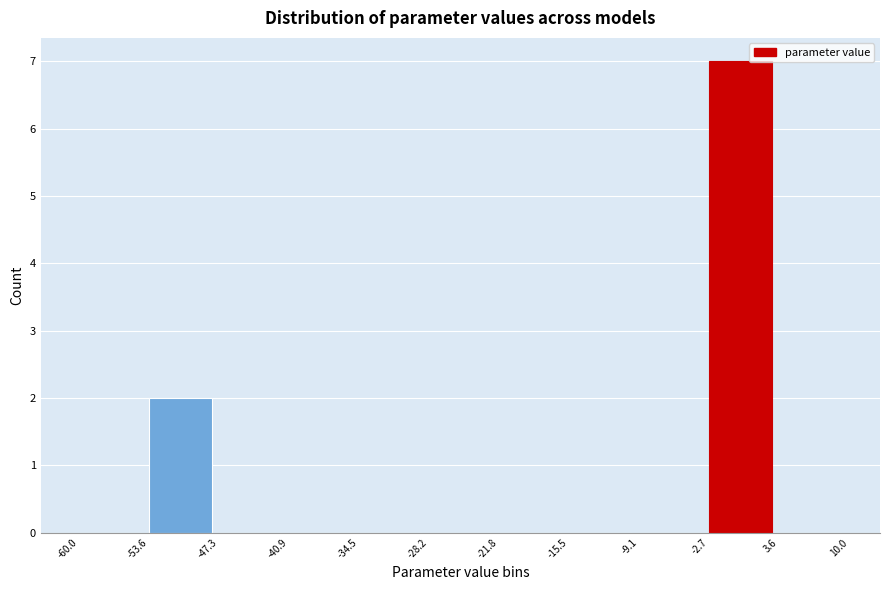

Reading left to right, transcribe this chart: for each bar, give the range it covers on the x-axis and its height. The values are not printed on the chart, so give them approximately, as read against the axis.

-60.0 to -53.6: 0
-53.6 to -47.3: 2
-47.3 to -40.9: 0
-40.9 to -34.5: 0
-34.5 to -28.2: 0
-28.2 to -21.8: 0
-21.8 to -15.5: 0
-15.5 to -9.1: 0
-9.1 to -2.7: 0
-2.7 to 3.6: 7
3.6 to 10.0: 0